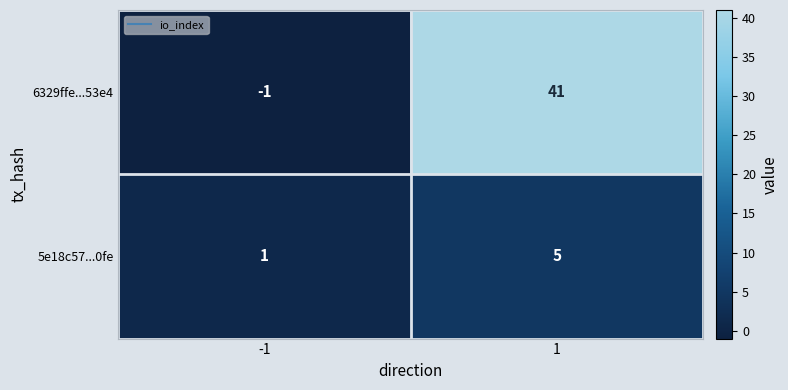

Rank the series at 1 from highest to lowest value.

6329ffe...53e4, 5e18c57...0fe